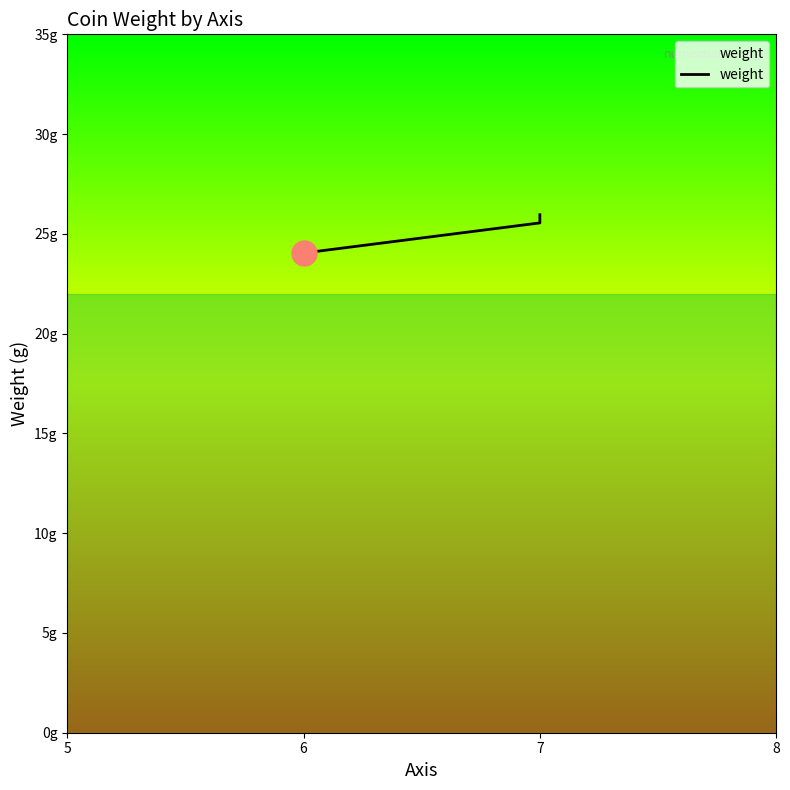

Rank the categories by value from lowest to highest.

6, 6, 7, 7